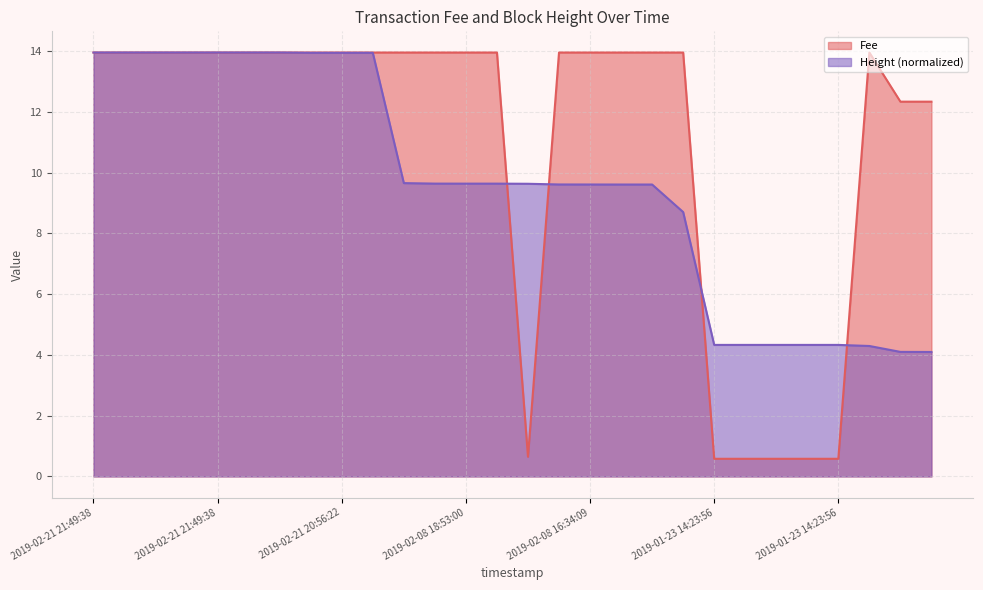

True or false: Height has more than 2 interior local peaks.

False